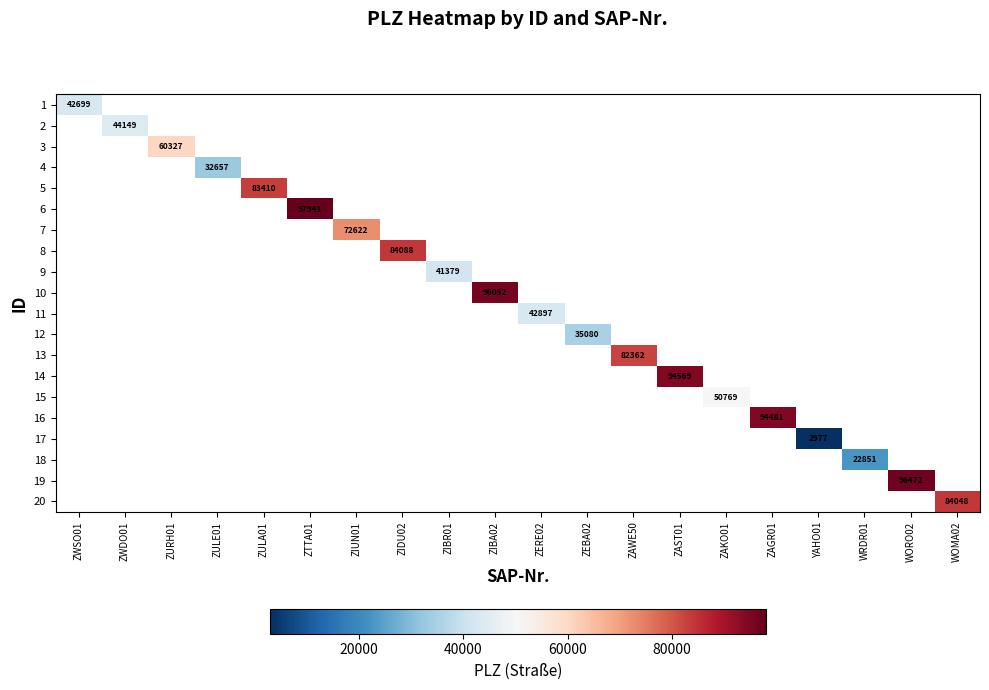

At how many categories does at least one series exceed 3753?

19